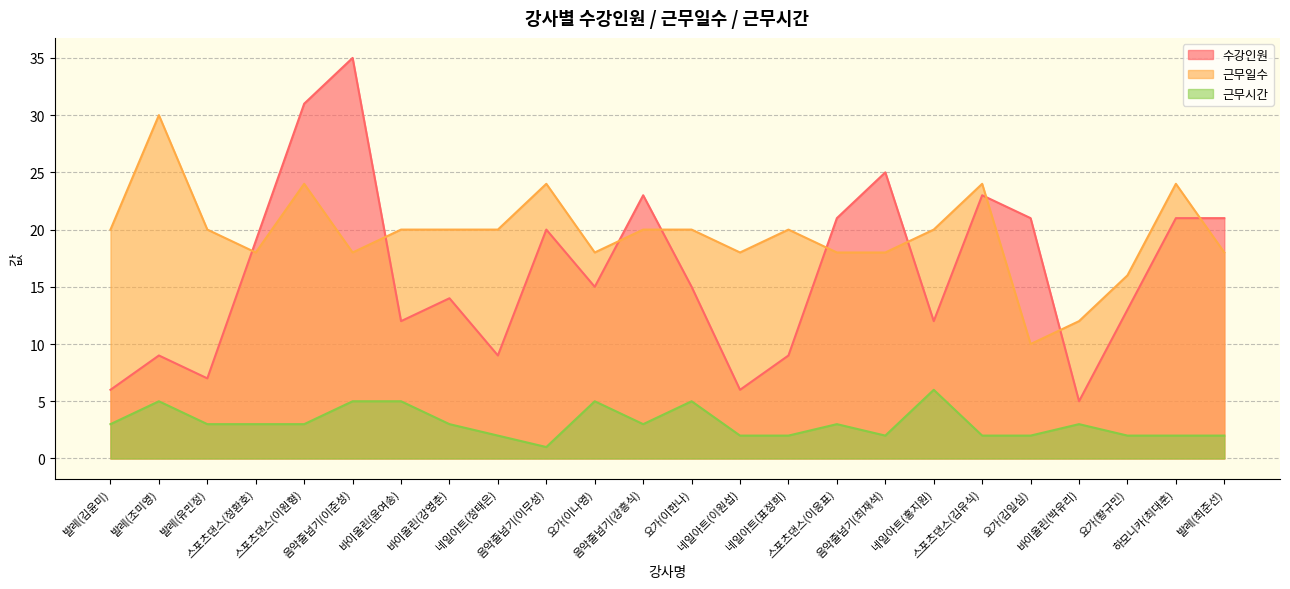

Reading left to right, extract all data points from this chart.

수강인원: 발레(김윤미)=6	발레(조미영)=9	발레(유민정)=7	스포츠댄스(정환호)=19	스포츠댄스(이원형)=31	음악줄넘기(이준성)=35	바이올린(윤여송)=12	바이올린(강영춘)=14	네일아트(정태은)=9	음악줄넘기(이무성)=20	요가(이나영)=15	음악줄넘기(강흥식)=23	요가(이한나)=15	네일아트(이원섭)=6	네일아트(표정희)=9	스포츠댄스(이응표)=21	음악줄넘기(최재석)=25	네일아트(홍지원)=12	스포츠댄스(김유식)=23	요가(김일심)=21	바이올린(박유리)=5	요가(황규민)=13	하모니카(최대훈)=21	발레(최준선)=21
근무일수: 발레(김윤미)=20	발레(조미영)=30	발레(유민정)=20	스포츠댄스(정환호)=18	스포츠댄스(이원형)=24	음악줄넘기(이준성)=18	바이올린(윤여송)=20	바이올린(강영춘)=20	네일아트(정태은)=20	음악줄넘기(이무성)=24	요가(이나영)=18	음악줄넘기(강흥식)=20	요가(이한나)=20	네일아트(이원섭)=18	네일아트(표정희)=20	스포츠댄스(이응표)=18	음악줄넘기(최재석)=18	네일아트(홍지원)=20	스포츠댄스(김유식)=24	요가(김일심)=10	바이올린(박유리)=12	요가(황규민)=16	하모니카(최대훈)=24	발레(최준선)=18
근무시간: 발레(김윤미)=3	발레(조미영)=5	발레(유민정)=3	스포츠댄스(정환호)=3	스포츠댄스(이원형)=3	음악줄넘기(이준성)=5	바이올린(윤여송)=5	바이올린(강영춘)=3	네일아트(정태은)=2	음악줄넘기(이무성)=1	요가(이나영)=5	음악줄넘기(강흥식)=3	요가(이한나)=5	네일아트(이원섭)=2	네일아트(표정희)=2	스포츠댄스(이응표)=3	음악줄넘기(최재석)=2	네일아트(홍지원)=6	스포츠댄스(김유식)=2	요가(김일심)=2	바이올린(박유리)=3	요가(황규민)=2	하모니카(최대훈)=2	발레(최준선)=2